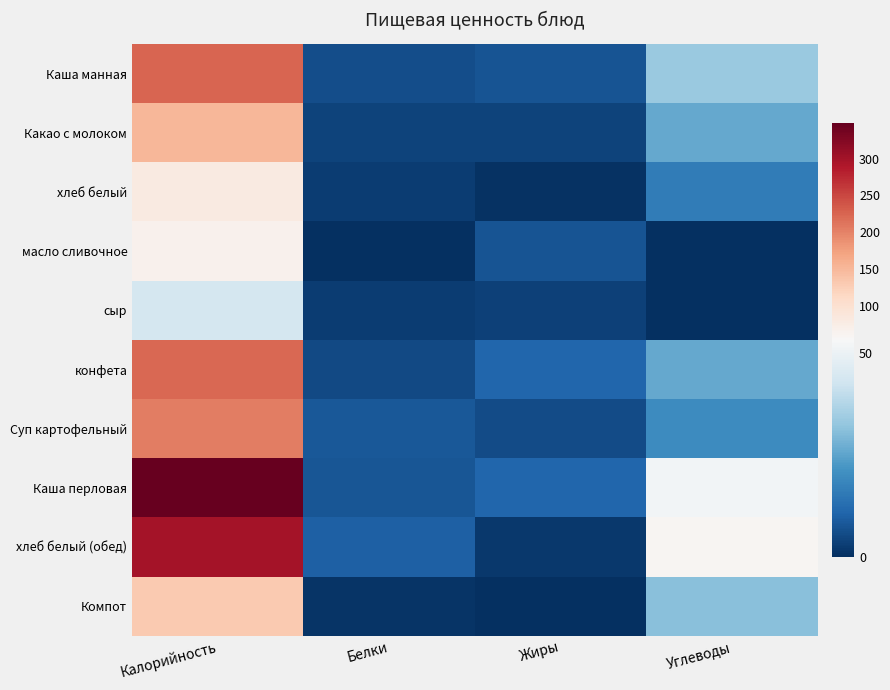

Which series has the largest range (max minus min)?

Каша перловая